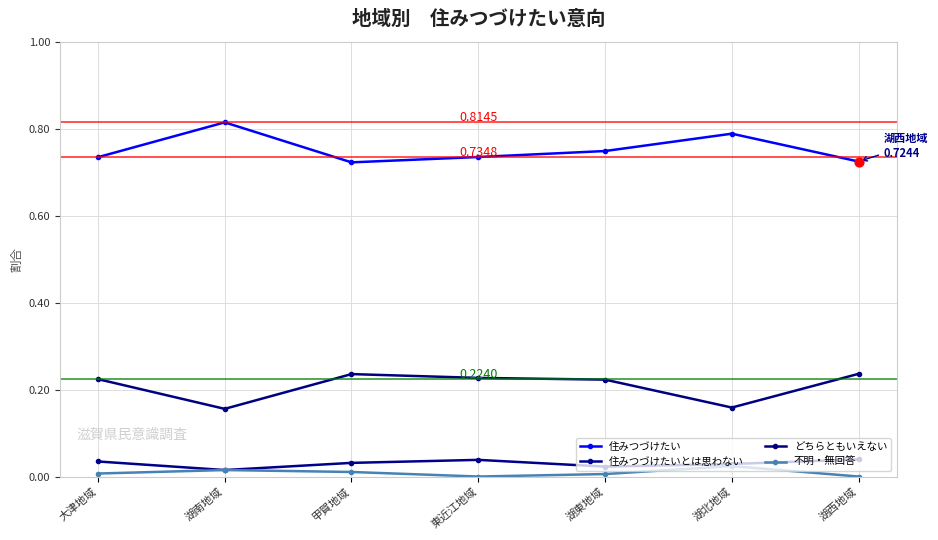

How many lines are shown in the chart?

4